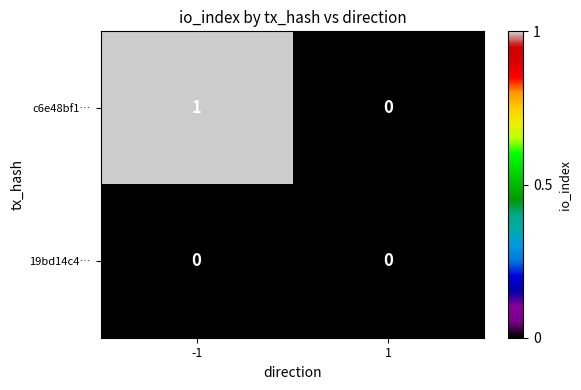

List the series in order of their peak value, lowest first.

19bd14c4…, c6e48bf1…